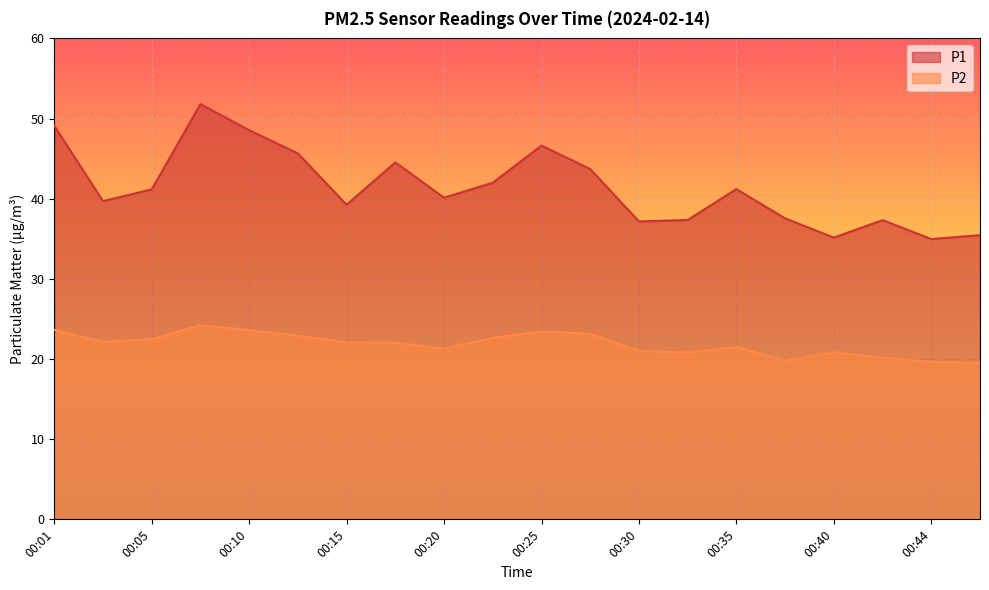

True or false: P2 has more than 0 interior local peaks.

True